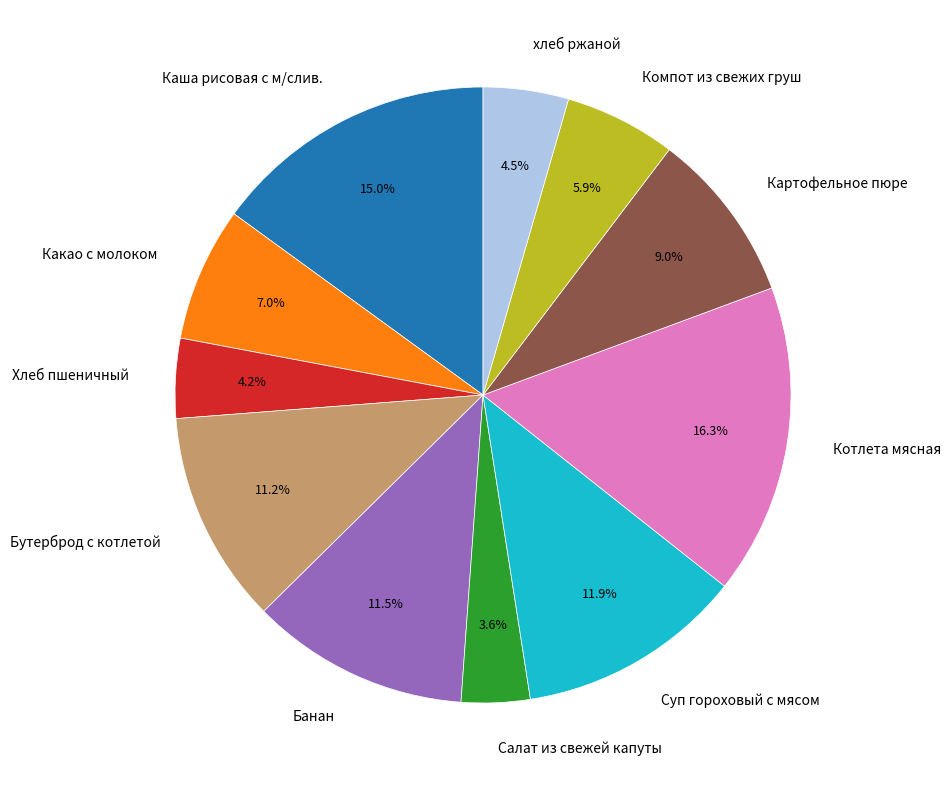

The Салат из свежей капуты slice represents 4% of the pie. True or false?

True